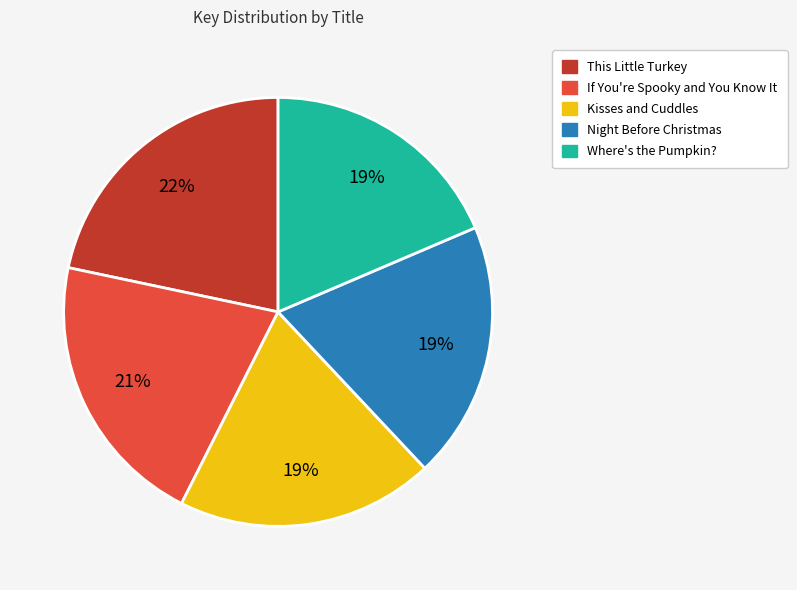

Count the number of slices in the pie.

5